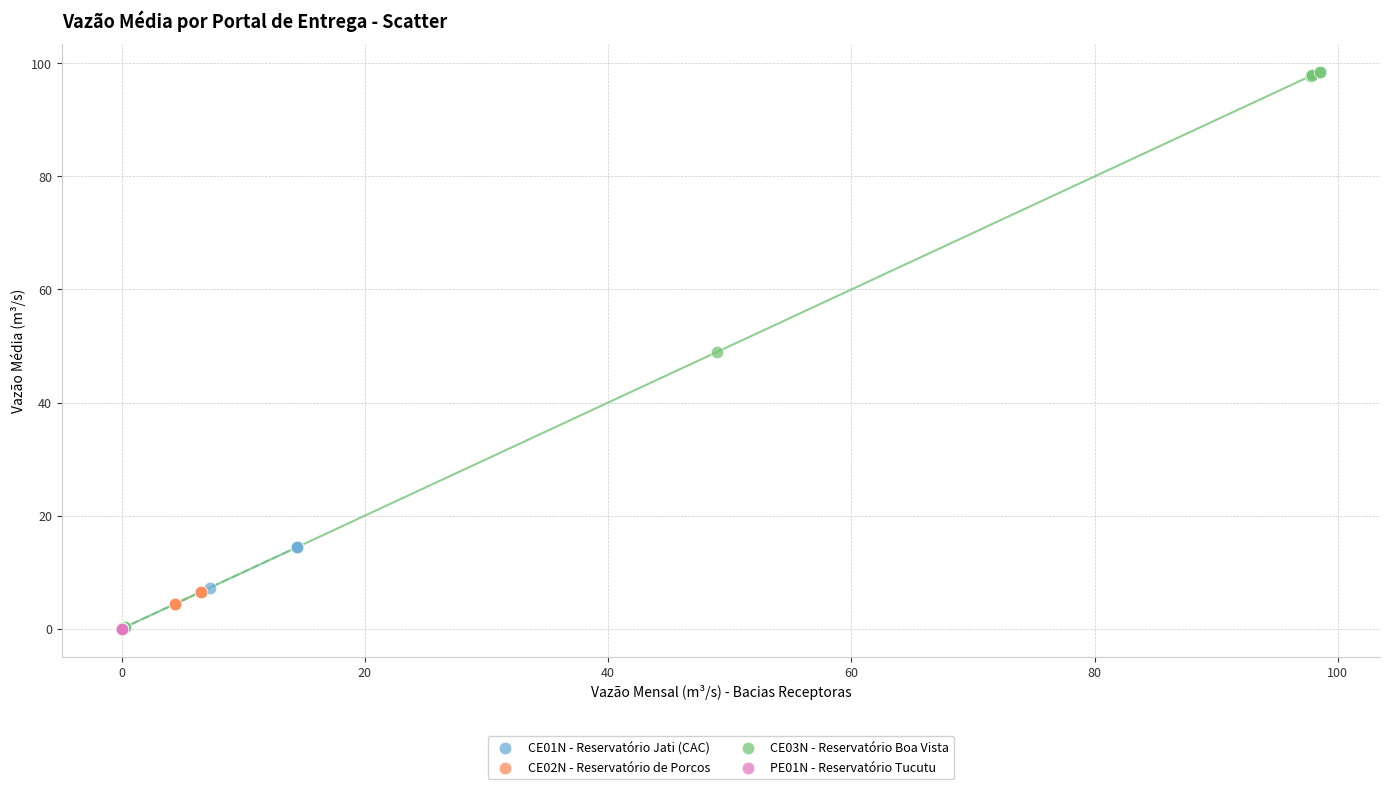

Which series has the largest Y range (max minus min)?

CE03N - Reservatório Boa Vista